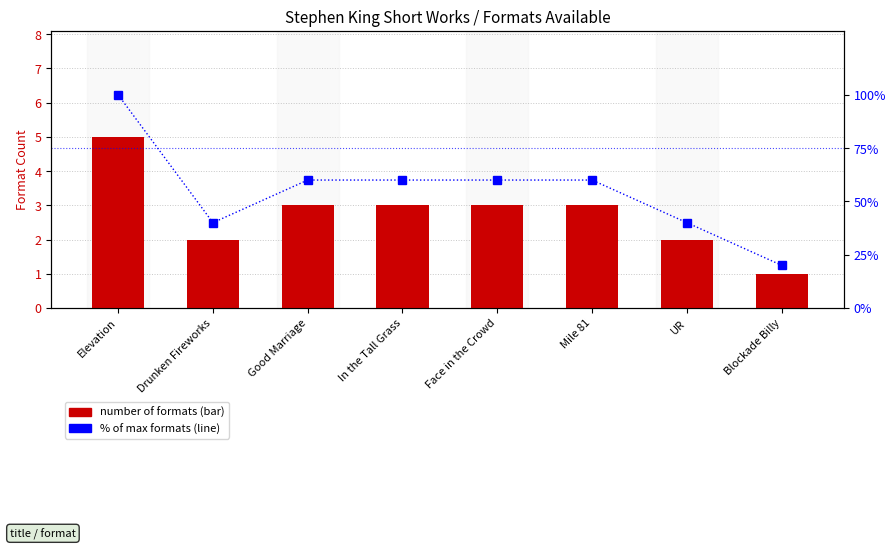

Reading left to right, transcribe all the data shown in this chart.

Number of Formats: 5	2	3	3	3	3	2	1
% of max formats: 100	40	60	60	60	60	40	20